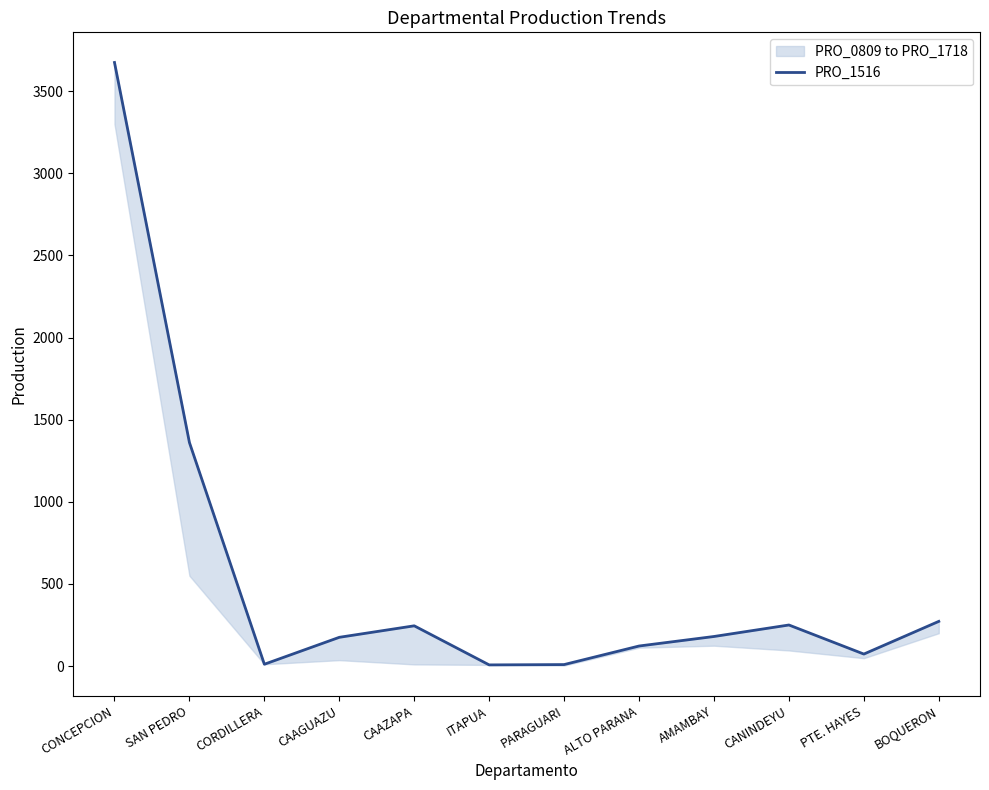

Which category has the lowest value across all series?

ITAPUA